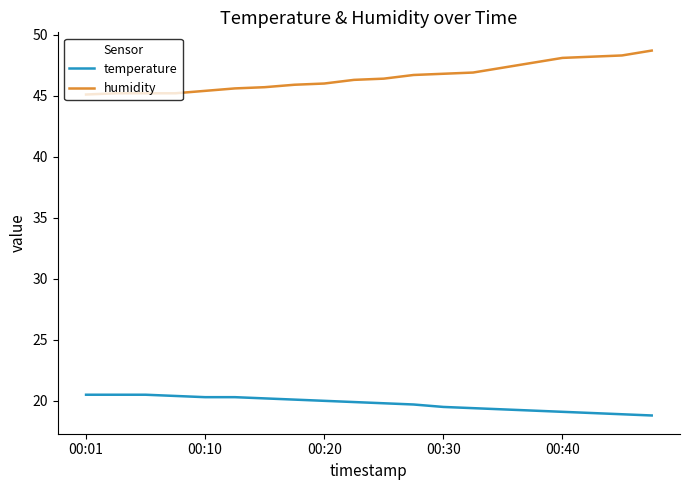

What are all the series names shown in the legend?

temperature, humidity